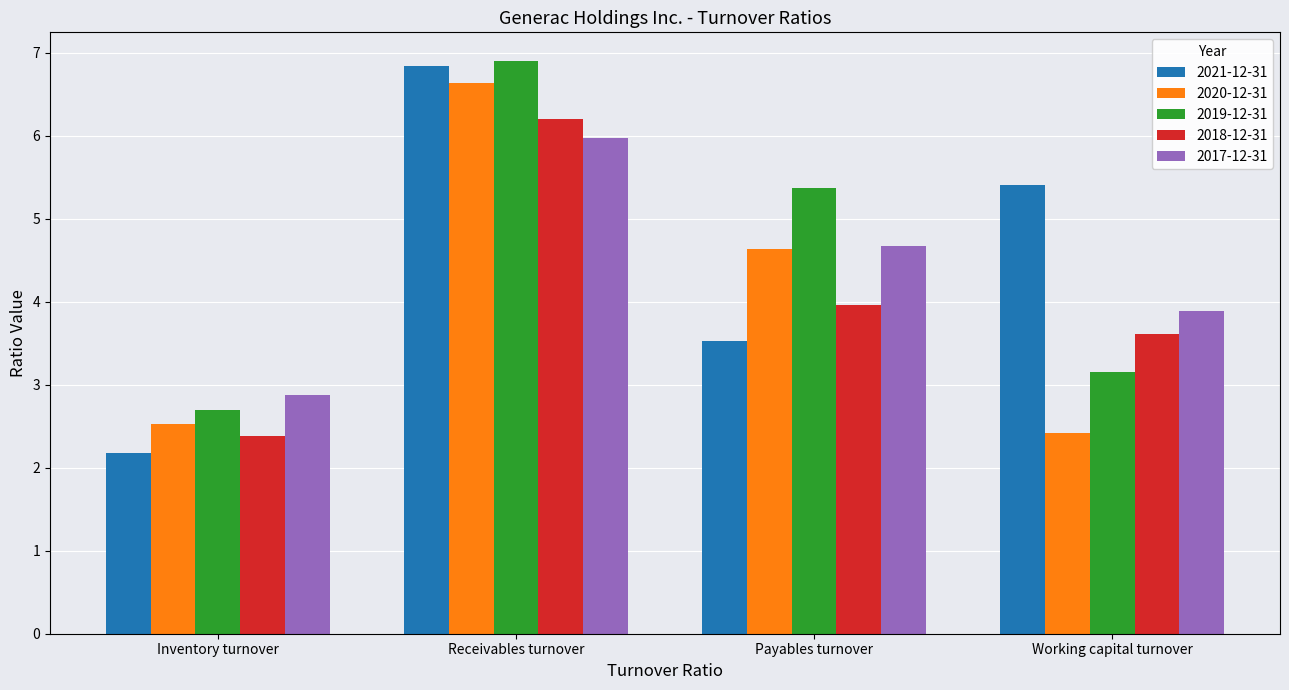

At which category is the sum across all series the highest?

Receivables turnover